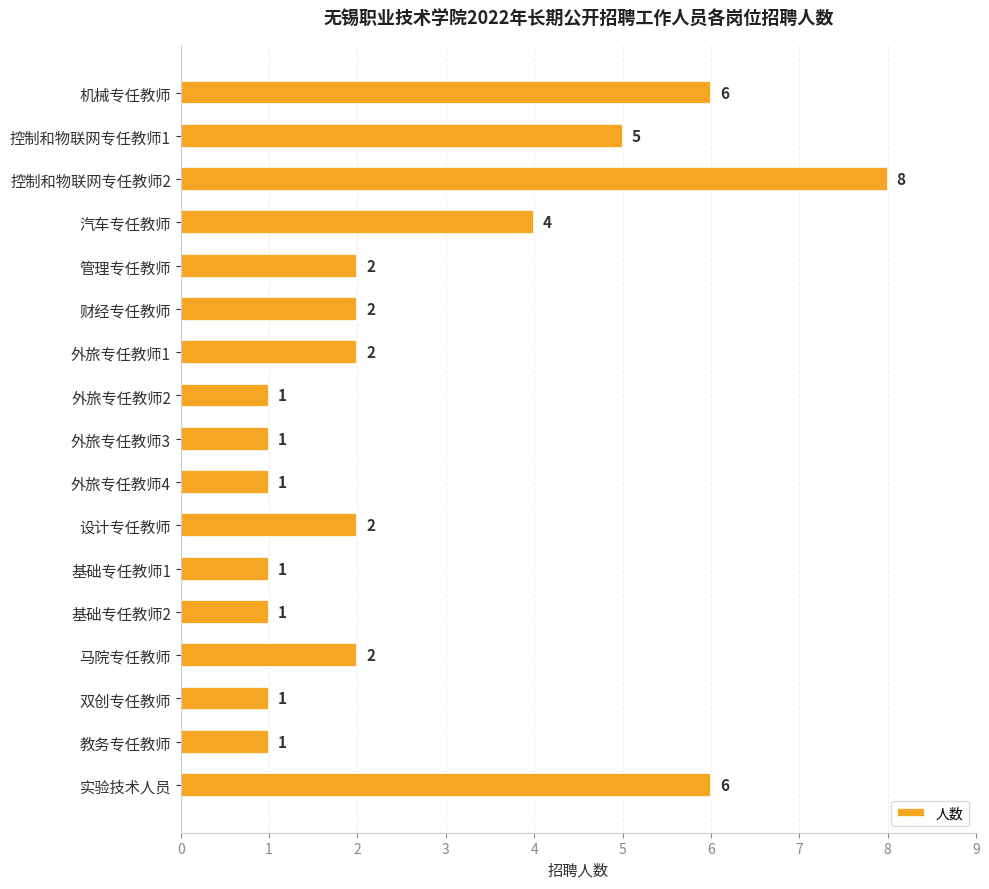

At which category does the chart reach its peak across all series?

控制和物联网专任教师2